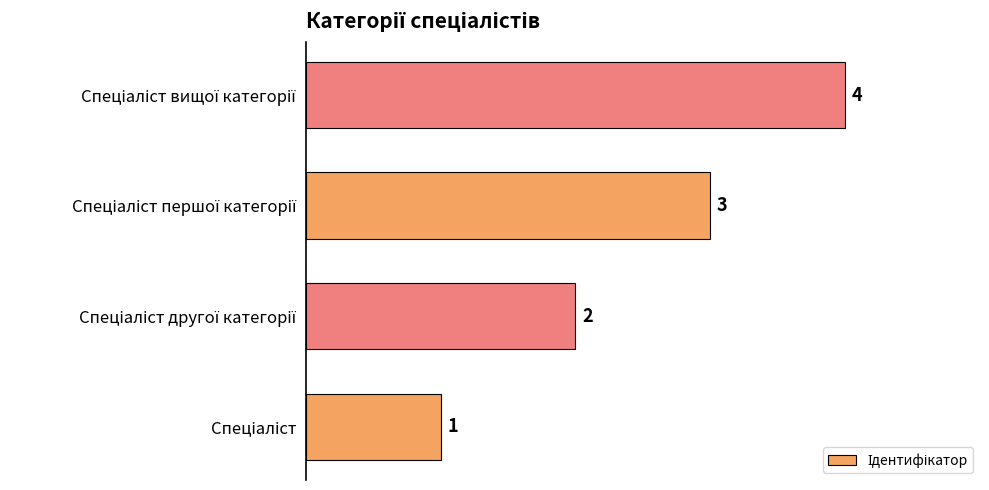

How many values are between 2 and 4?

3